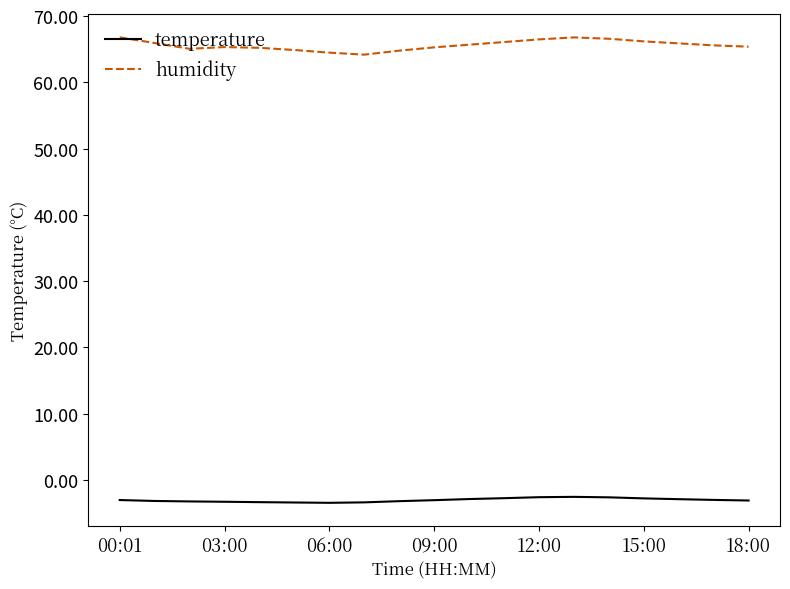

List the series in order of their peak value, highest first.

humidity, temperature